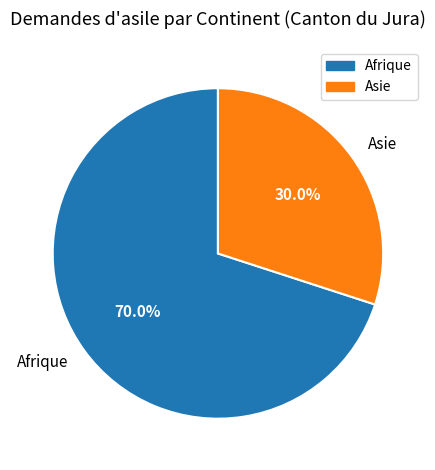

Is there a majority slice in this chart?

Yes